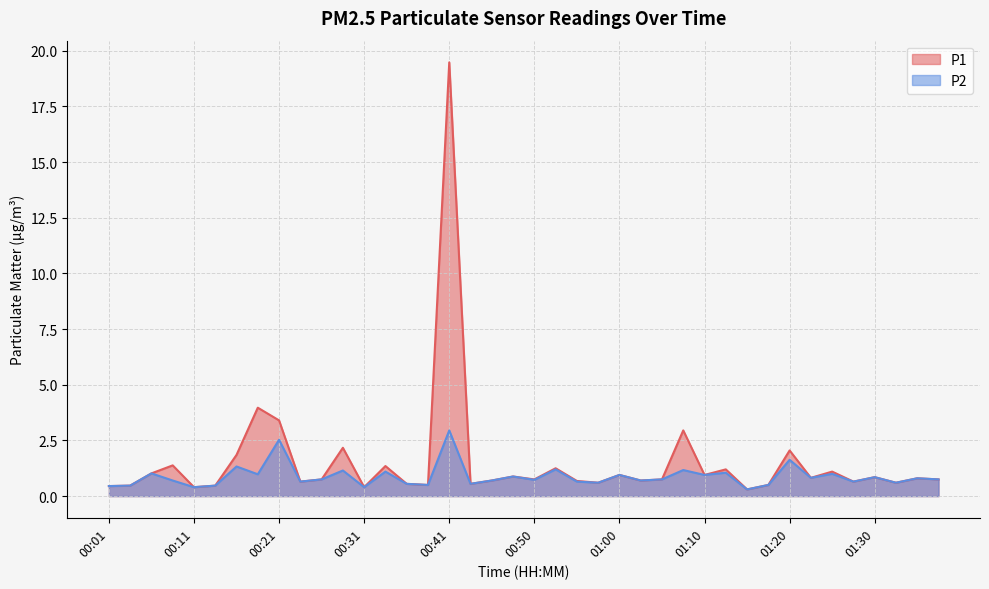

At which category does P2 reach its first local valley?

00:11